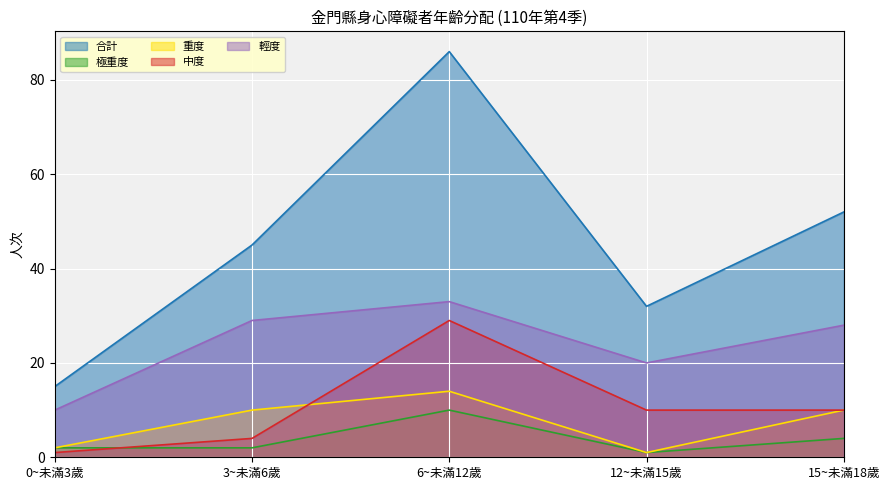

Which category has the lowest value across all series?

12~未滿15歲